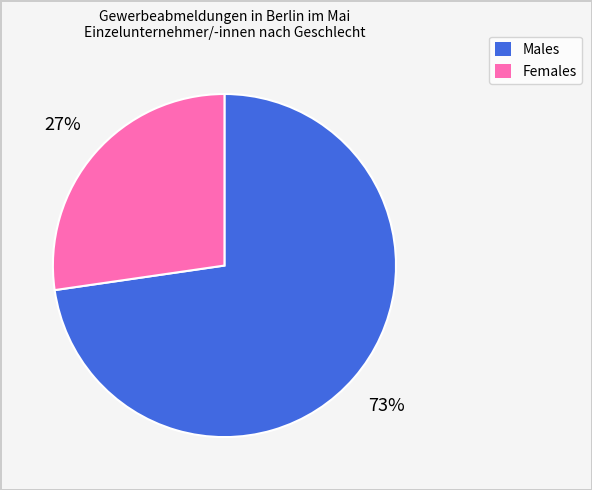

What percentage is the Males slice, to the nearest percent?

73%